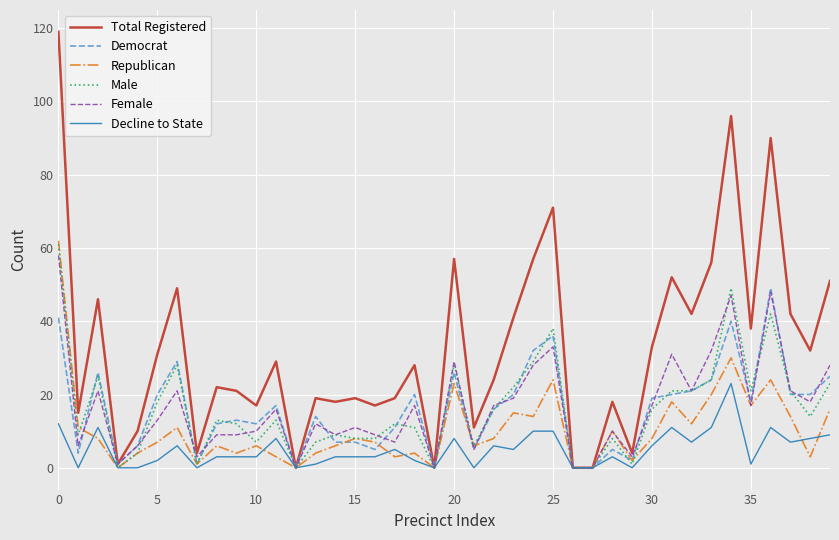

Which series has the largest total across all categories?

Total Registered